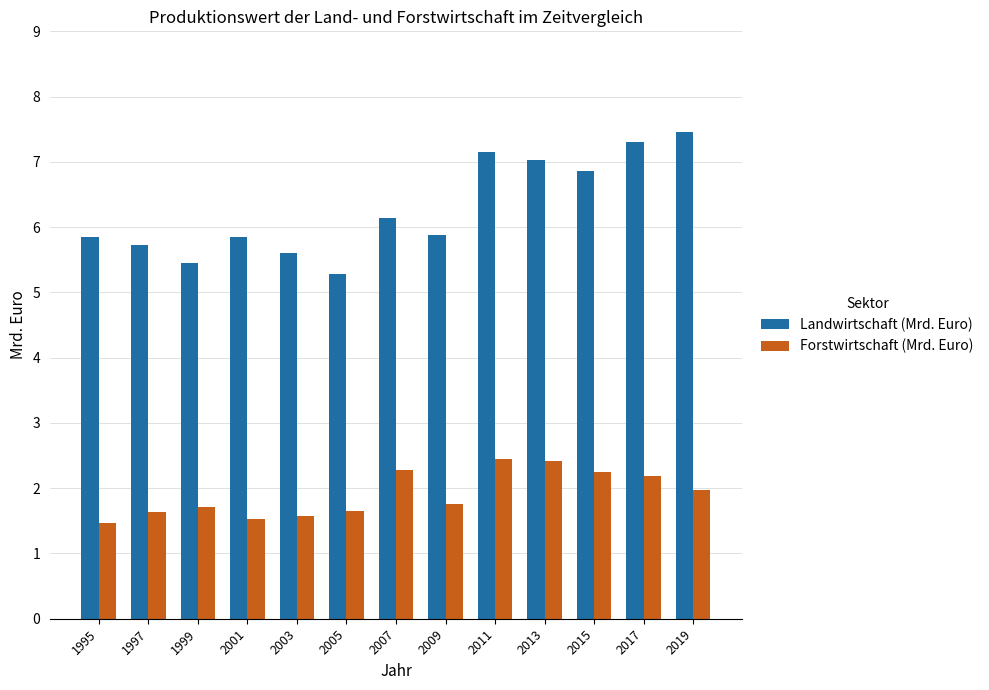

What is the difference between the highest and lowest values at 2019?

5.5